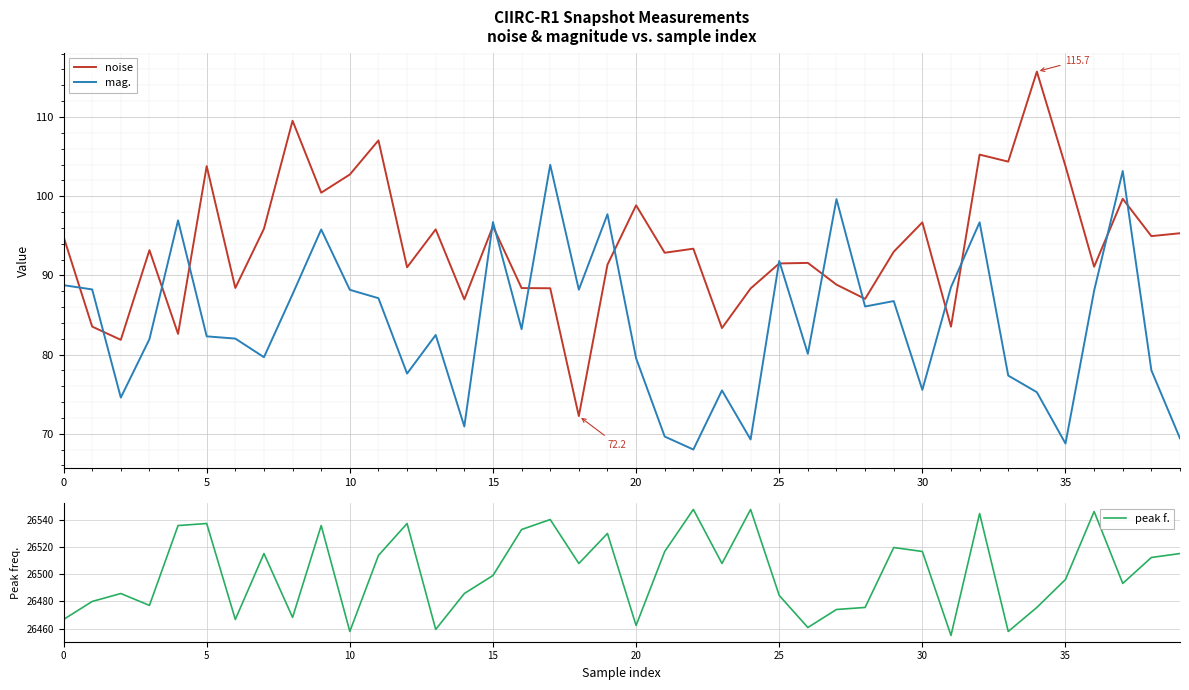

What is the highest value of the mag. series?

104.0